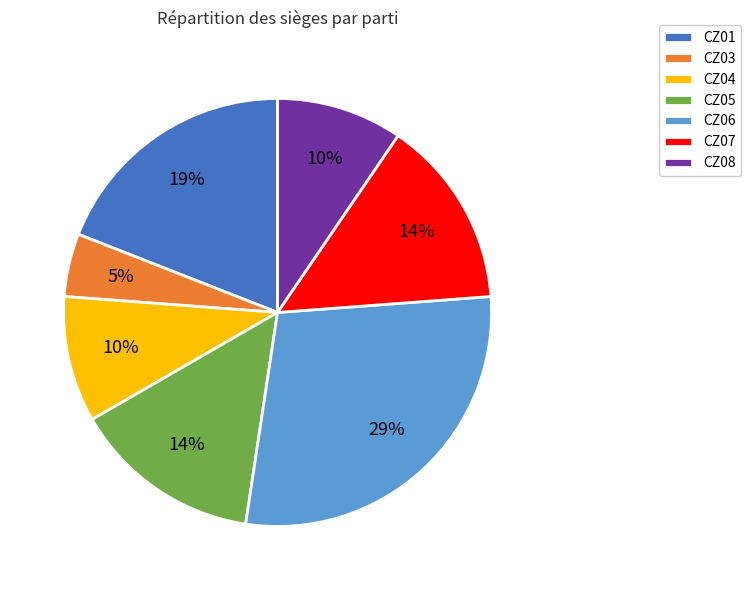

How many slices are in this pie chart?

7